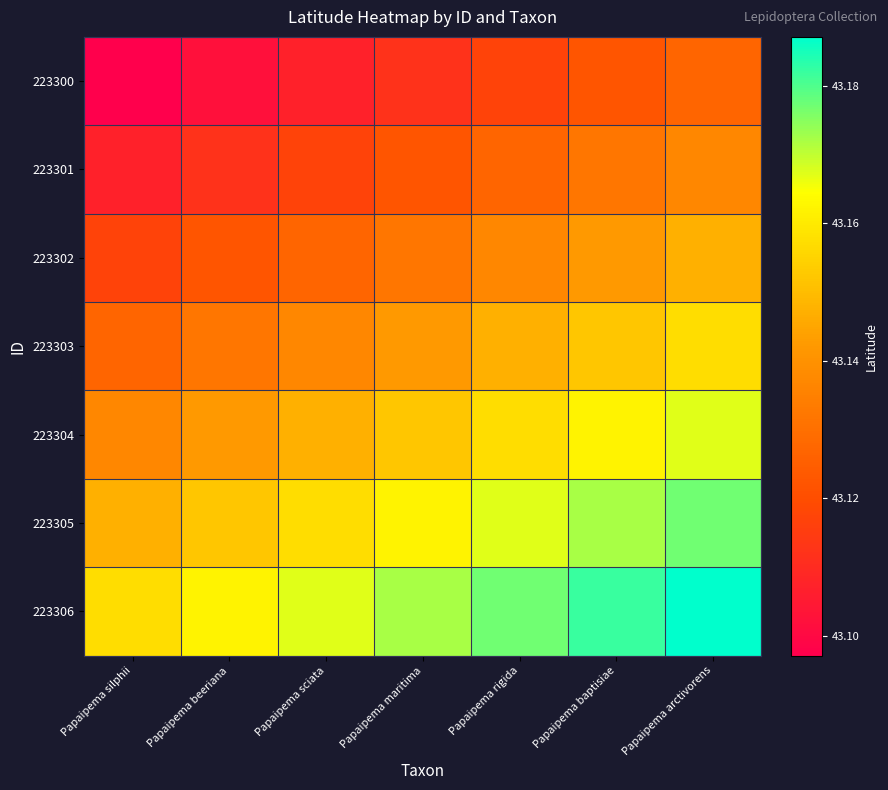

At how many categories does at least one series exceed 43?

7